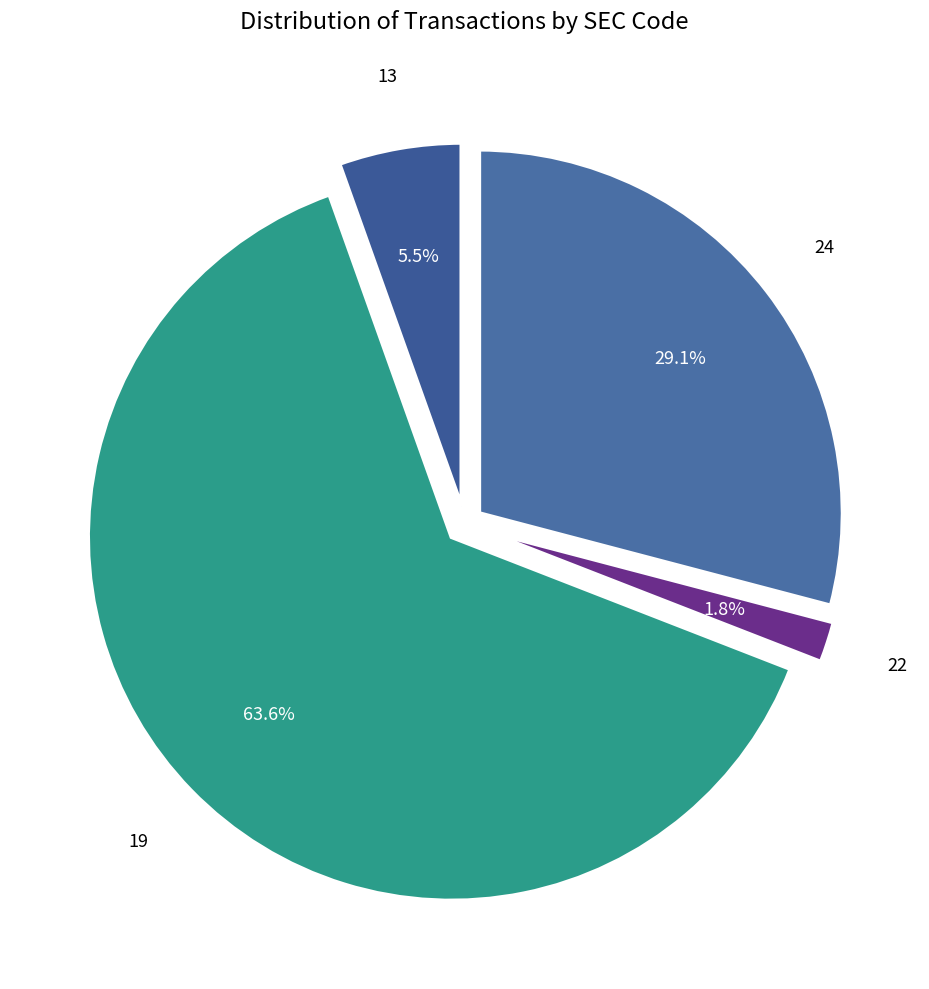

Rank the categories by value from lowest to highest.

22, 13, 24, 19